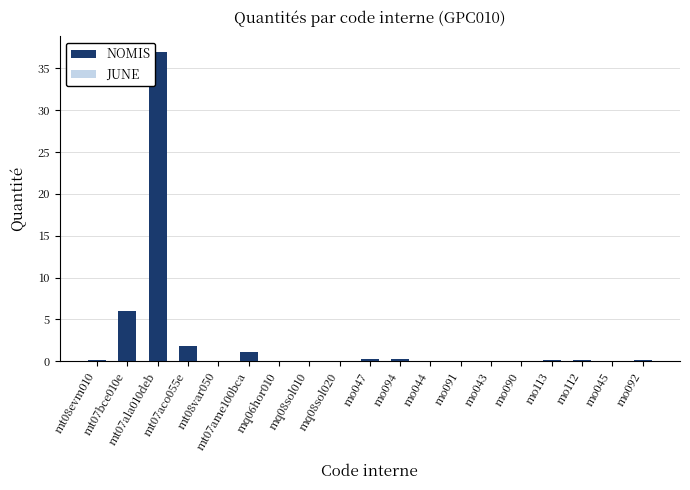

What is the difference between the second highest and minimum values in the NOMIS series?

6.0